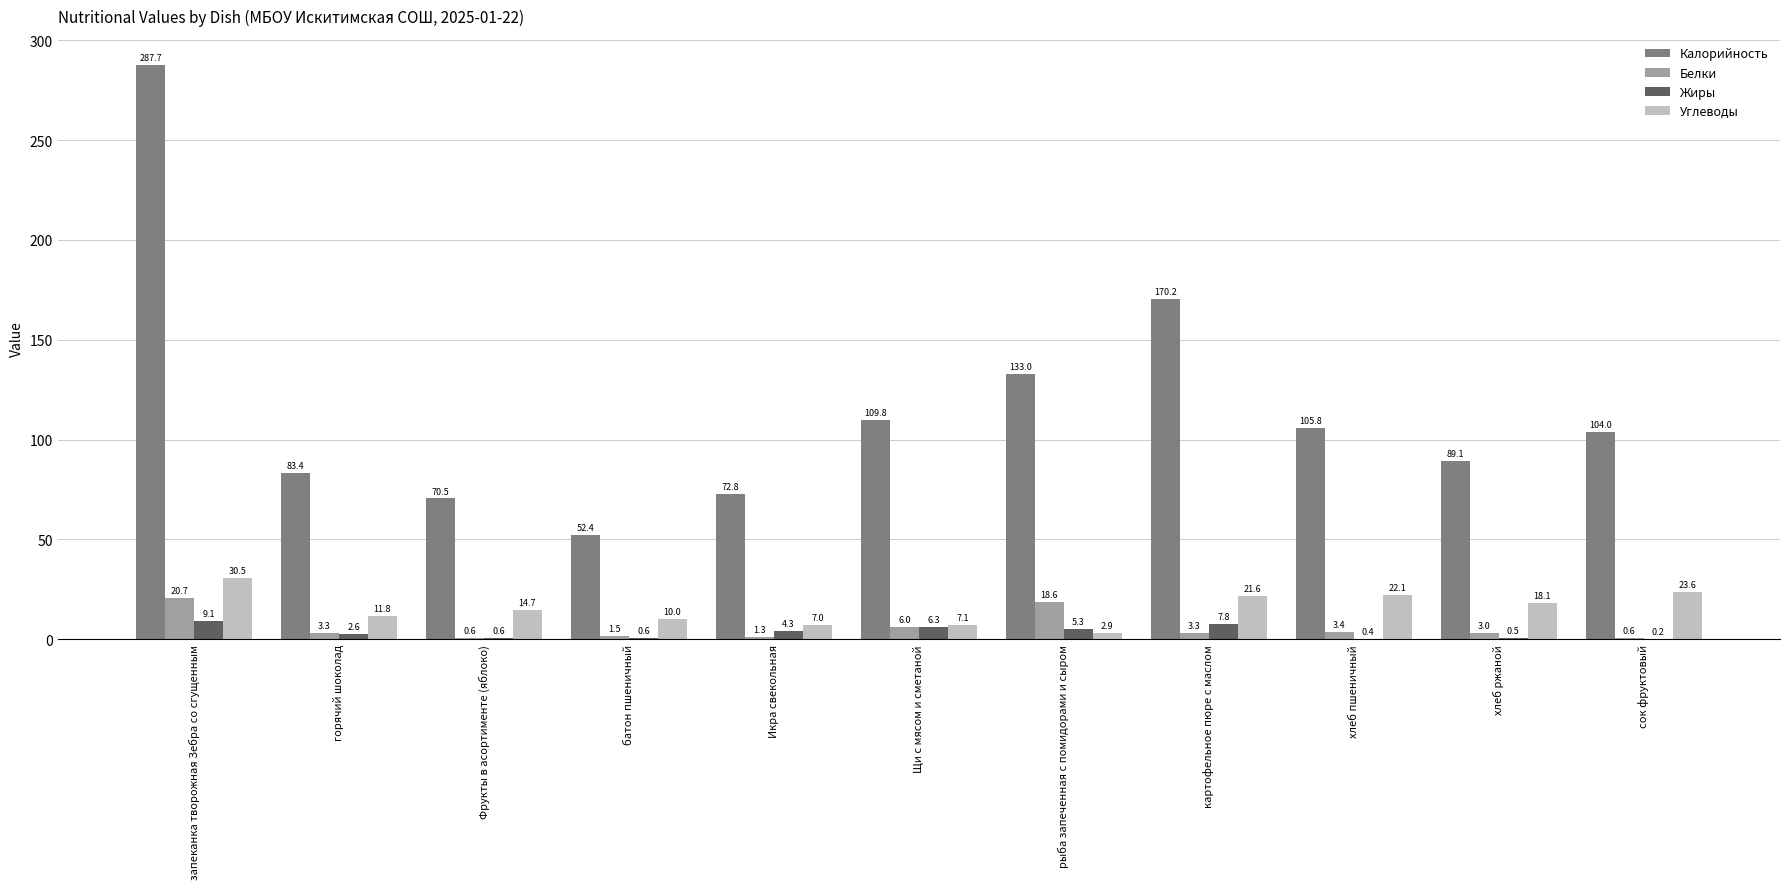

What is the total value across all series at сок фруктовый?

128.4